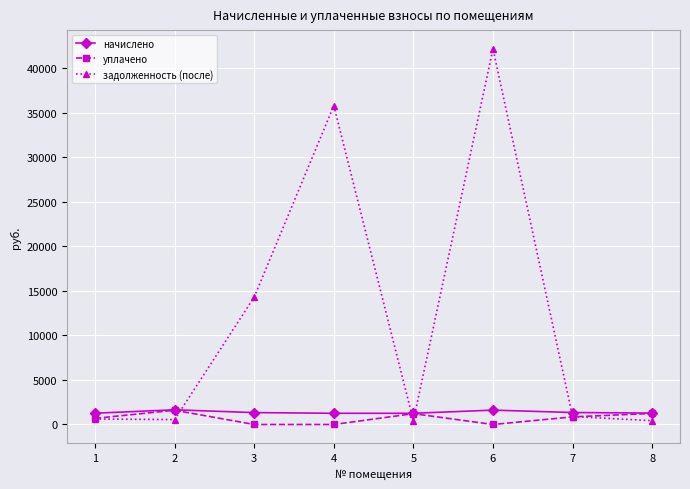

The value of начислено at 6 is 1614.1. True or false?

True